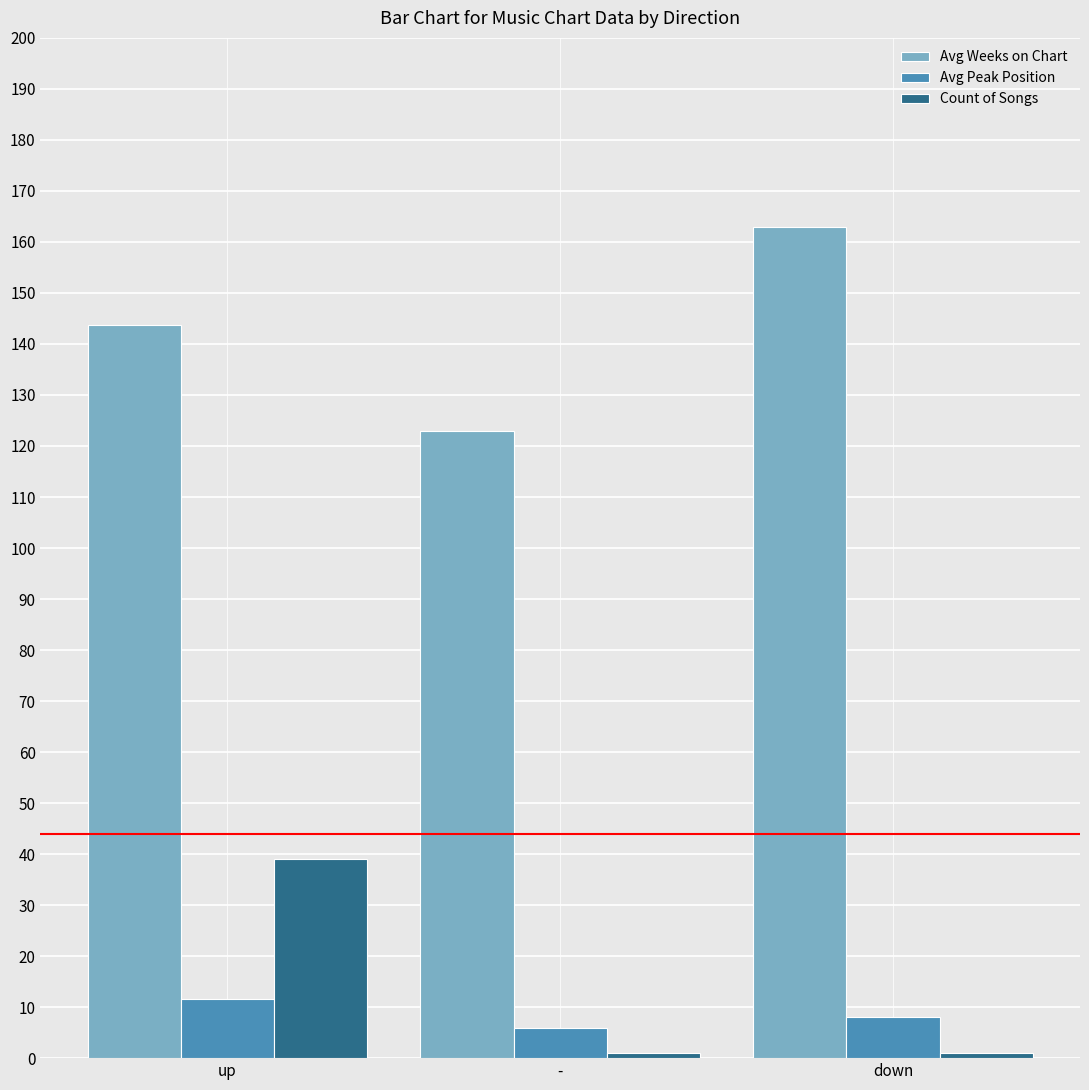

Between up and down, which series saw the biggest shift?

Count of Songs